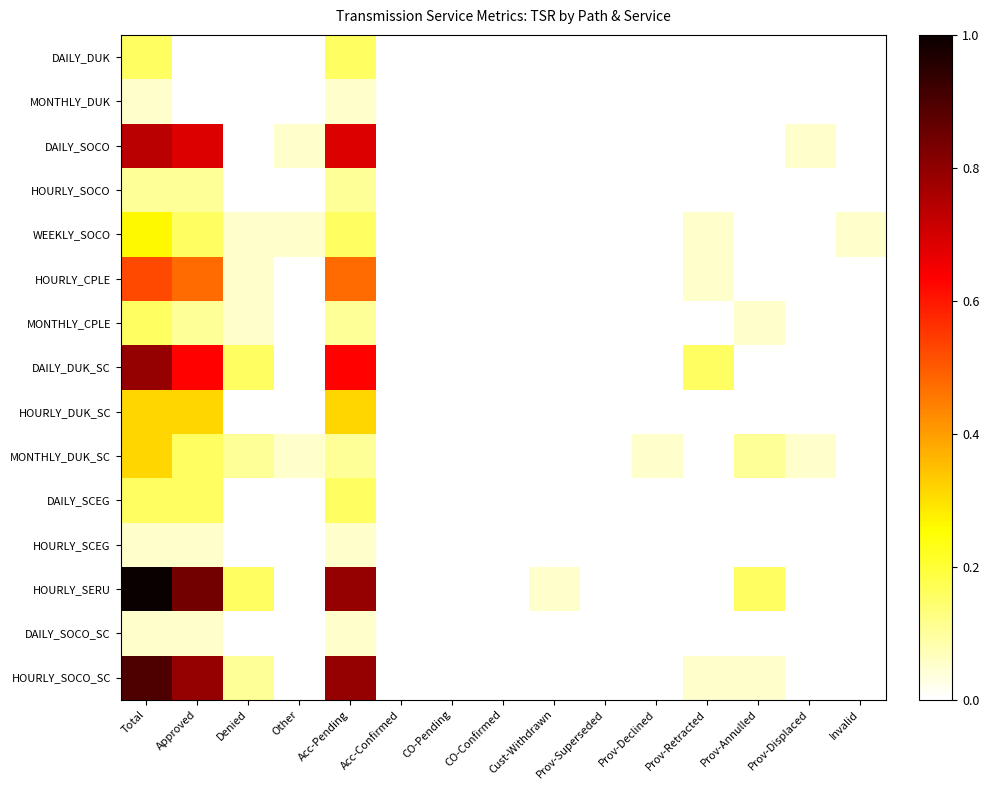

Rank the series at Other from highest to lowest value.

DAILY_SOCO, WEEKLY_SOCO, MONTHLY_DUK_SC, DAILY_DUK, MONTHLY_DUK, HOURLY_SOCO, HOURLY_CPLE, MONTHLY_CPLE, DAILY_DUK_SC, HOURLY_DUK_SC, DAILY_SCEG, HOURLY_SCEG, HOURLY_SERU, DAILY_SOCO_SC, HOURLY_SOCO_SC